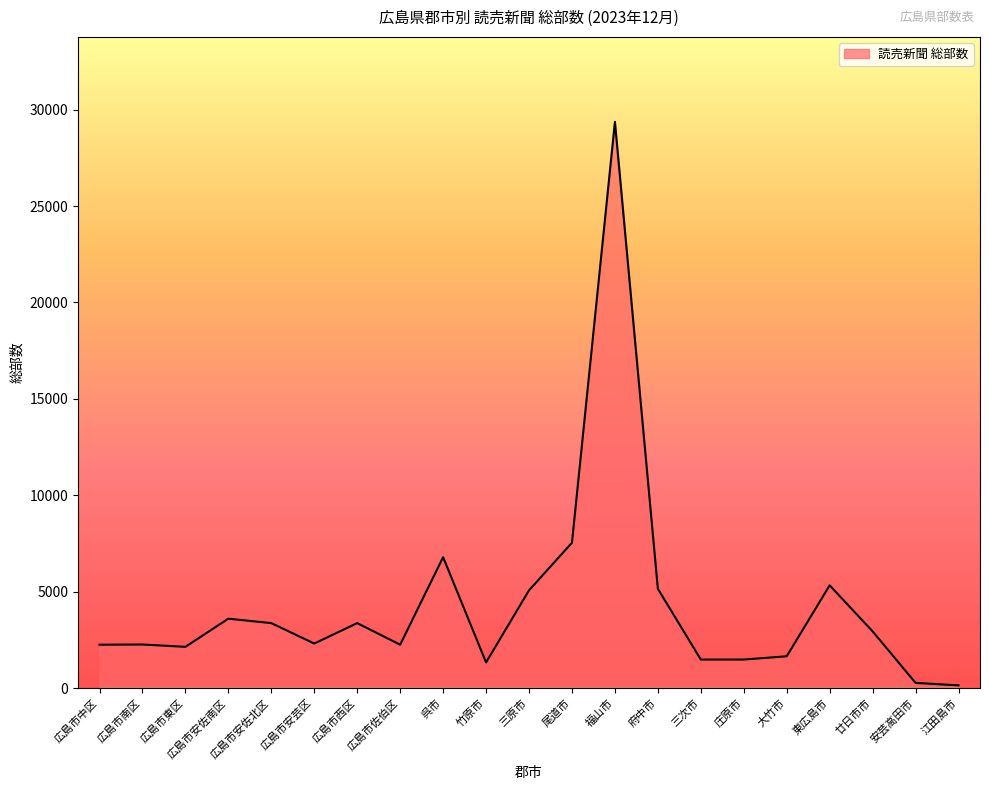

True or false: the data shows 1480 at 三次市.

True